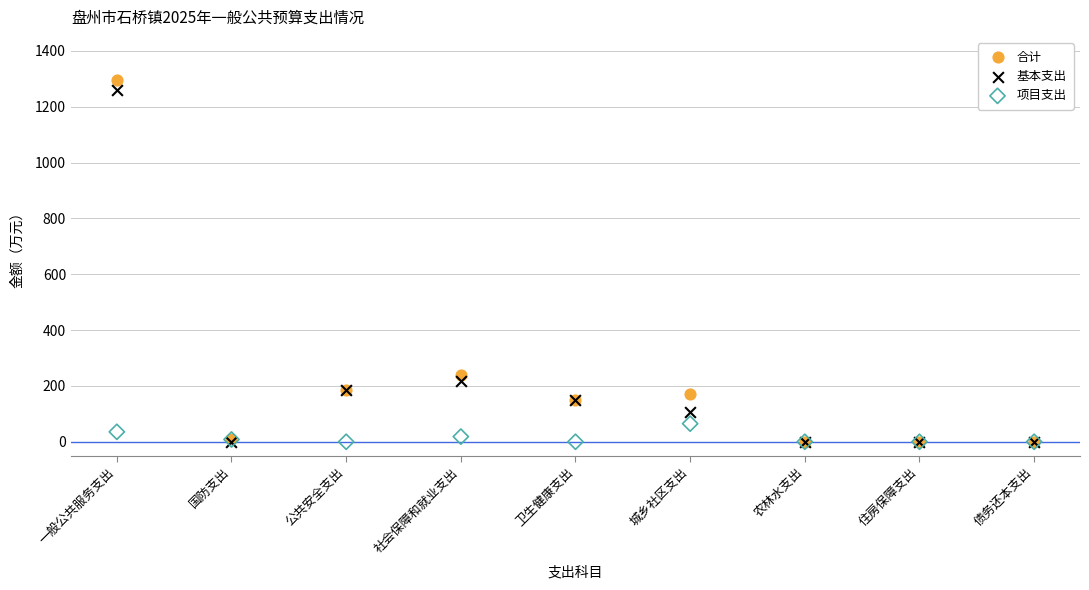

Which series reaches the maximum Y coordinate?

合计